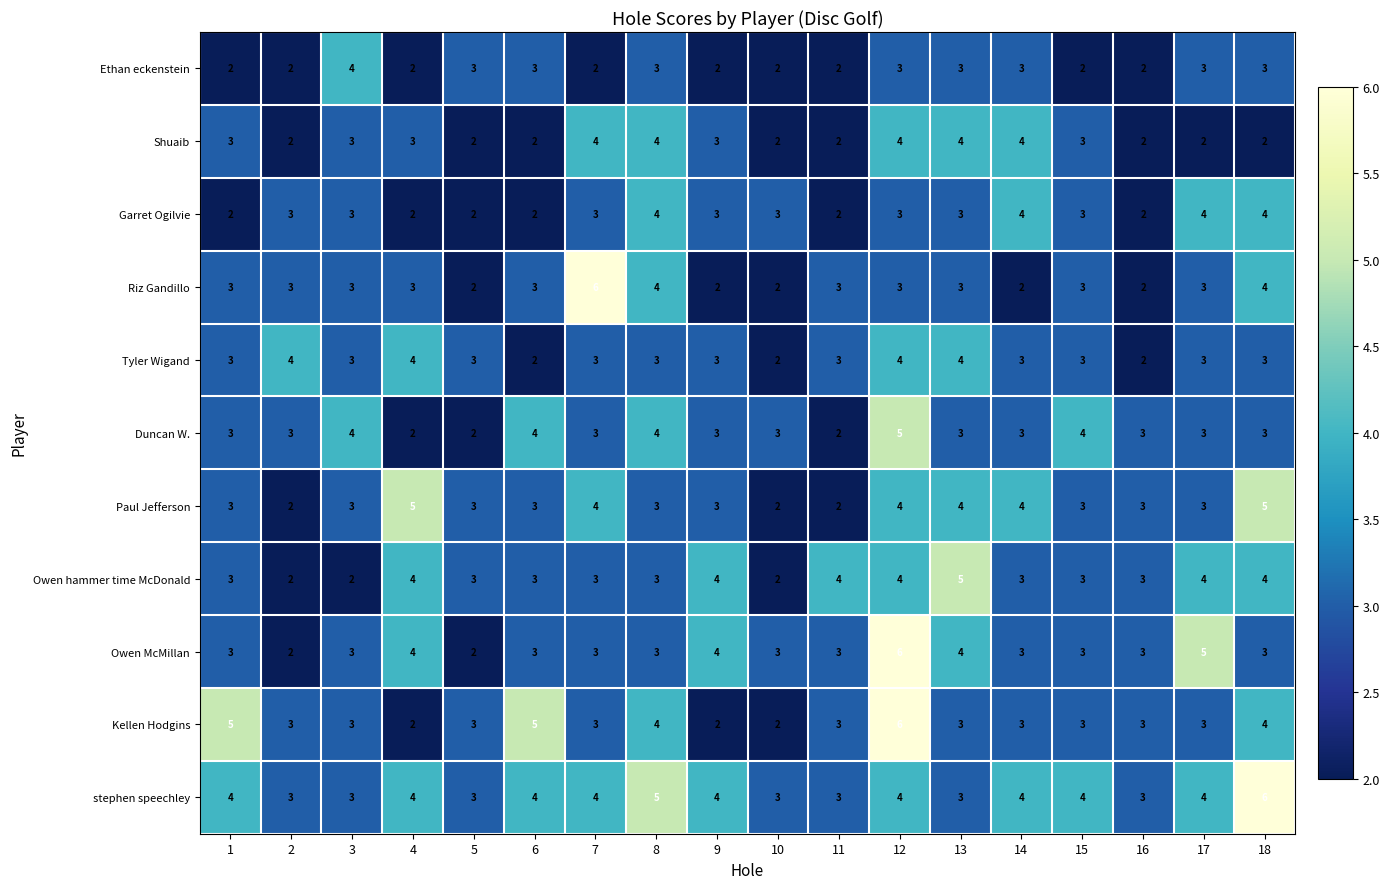

What is the total value across all series at 7?

38